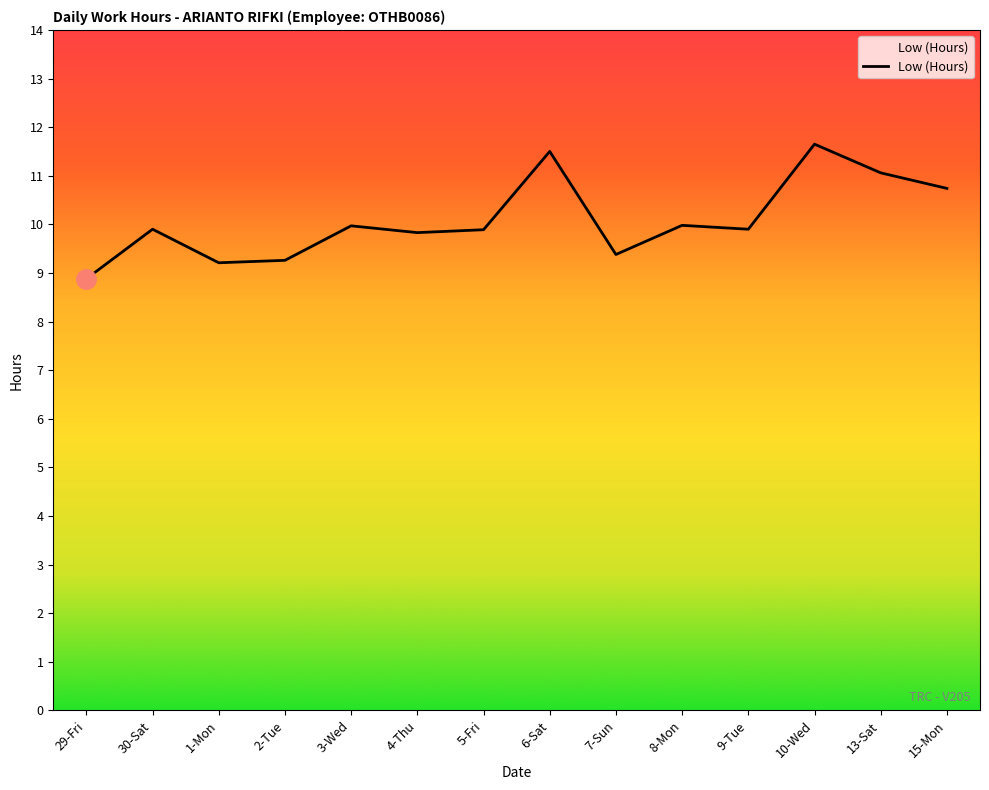

Between 3-Wed and 29-Fri, which is larger?

3-Wed